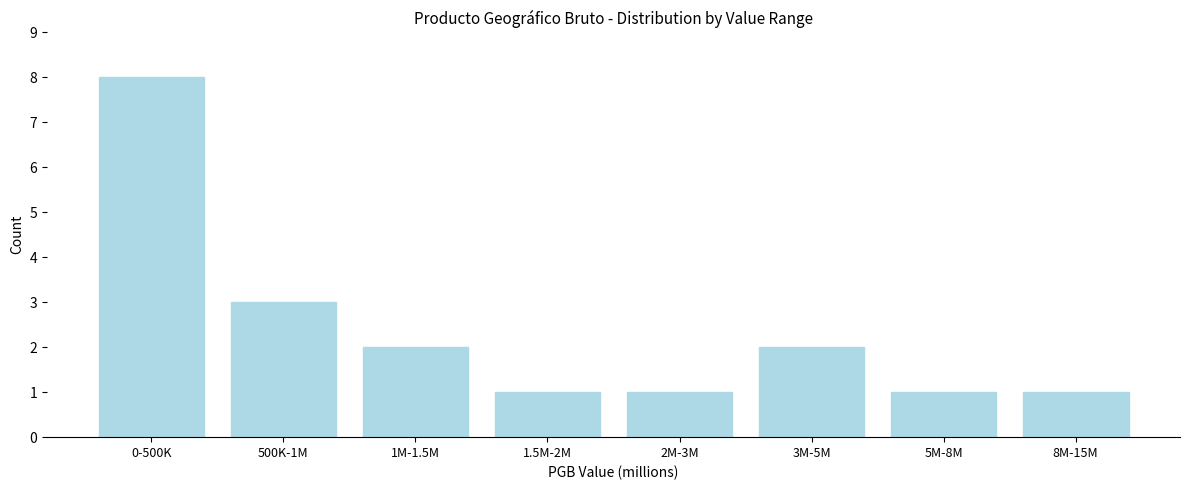

Reading left to right, what are all the values shown in this chart?

0-500K=8	500K-1M=3	1M-1.5M=2	1.5M-2M=1	2M-3M=1	3M-5M=2	5M-8M=1	8M-15M=1